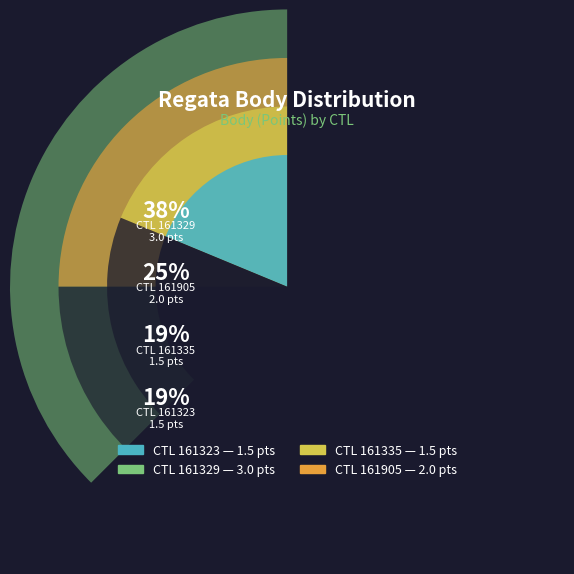

True or false: 161335 accounts for 29% of the total.

False